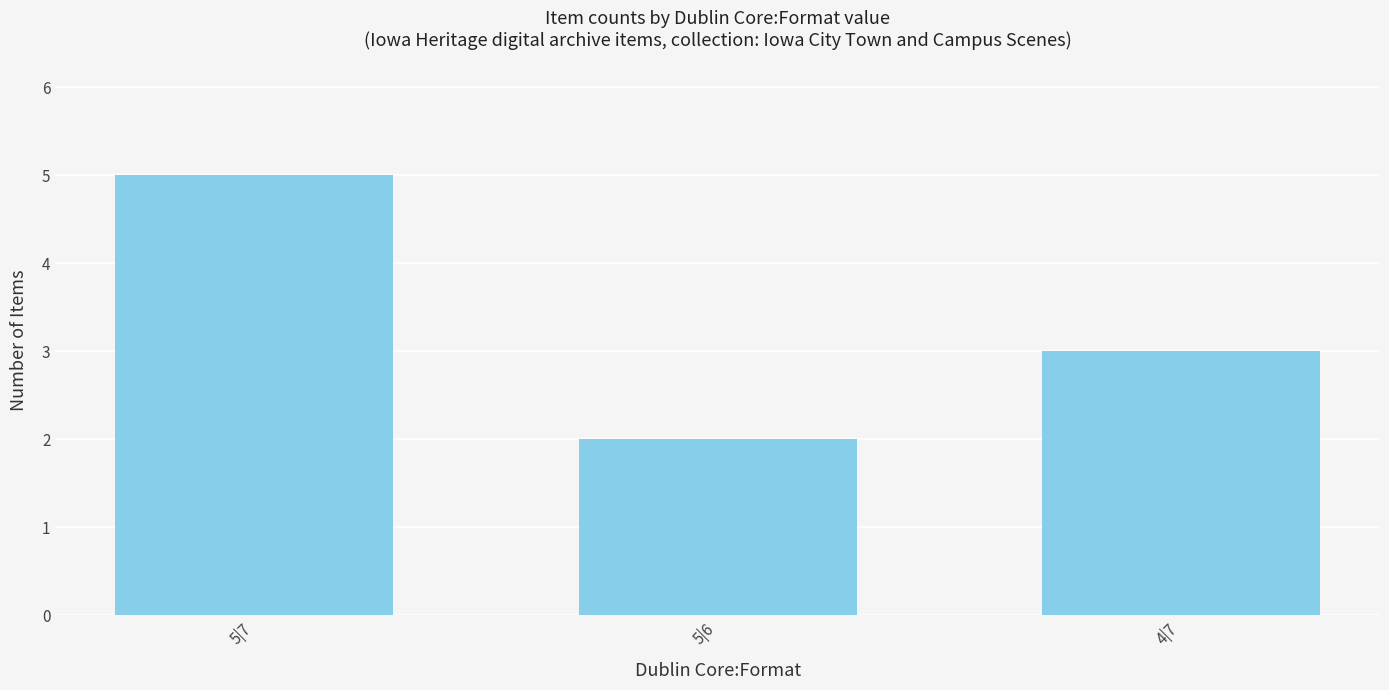

True or false: the data shows 1 at 4|7.

False